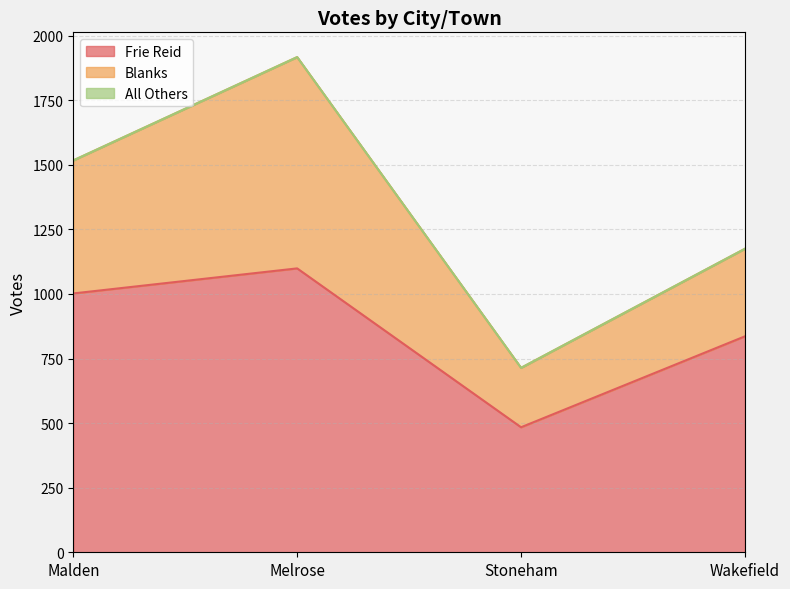

Count the number of categories in the chart.

4